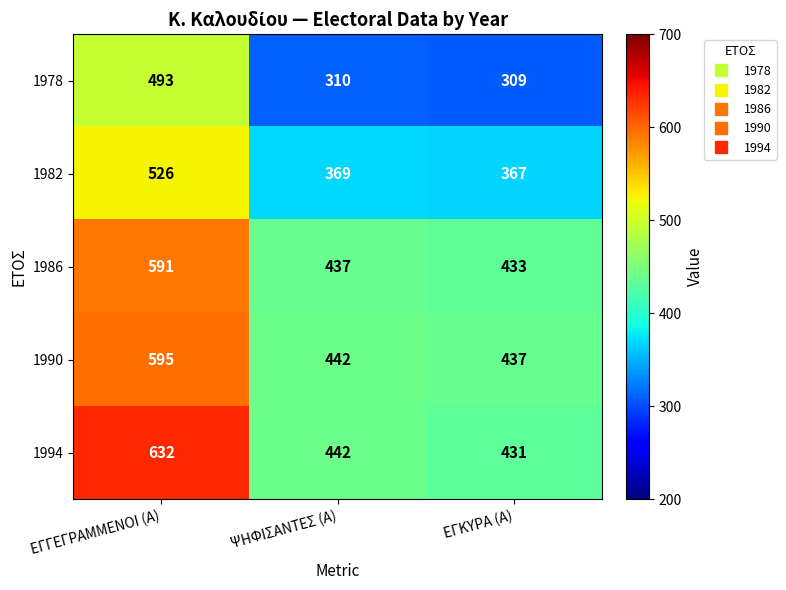

True or false: 1978 has a value of 493 at ΕΓΓΕΓΡΑΜΜΕΝΟΙ (Α).

True